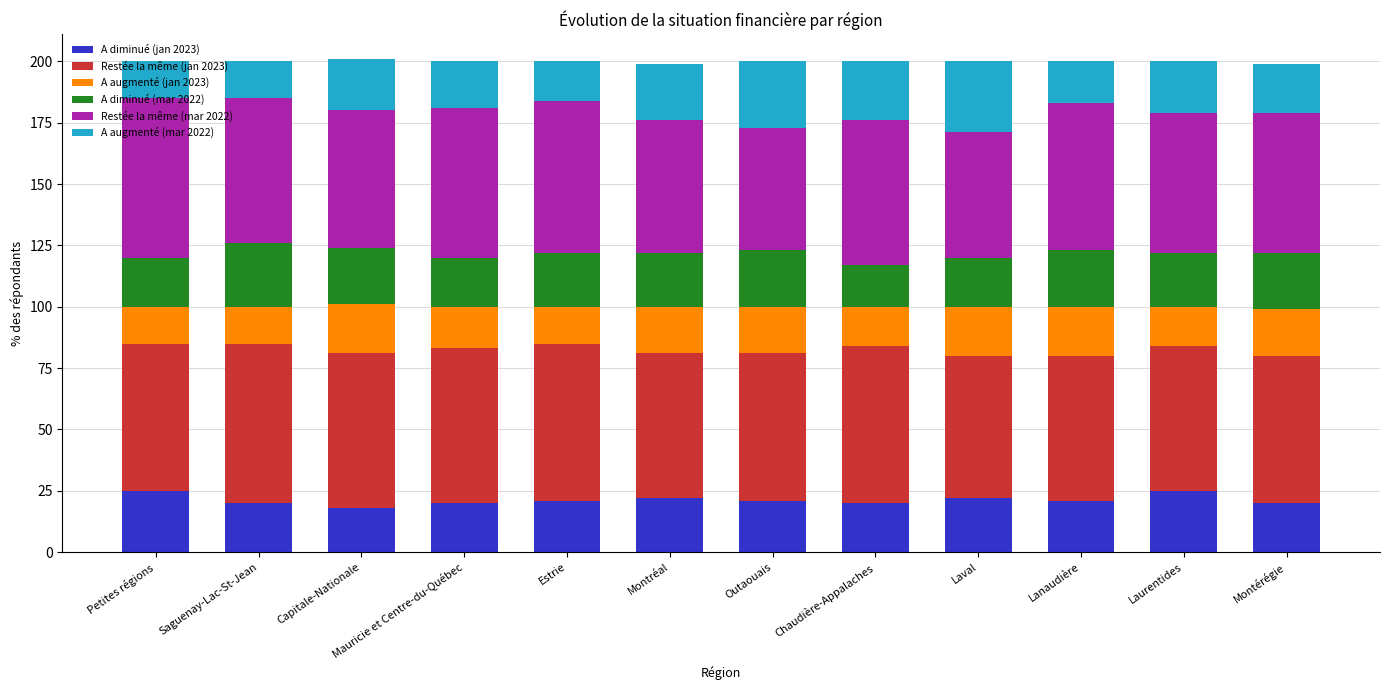

What is the minimum value for A diminué (jan 2023)?

18